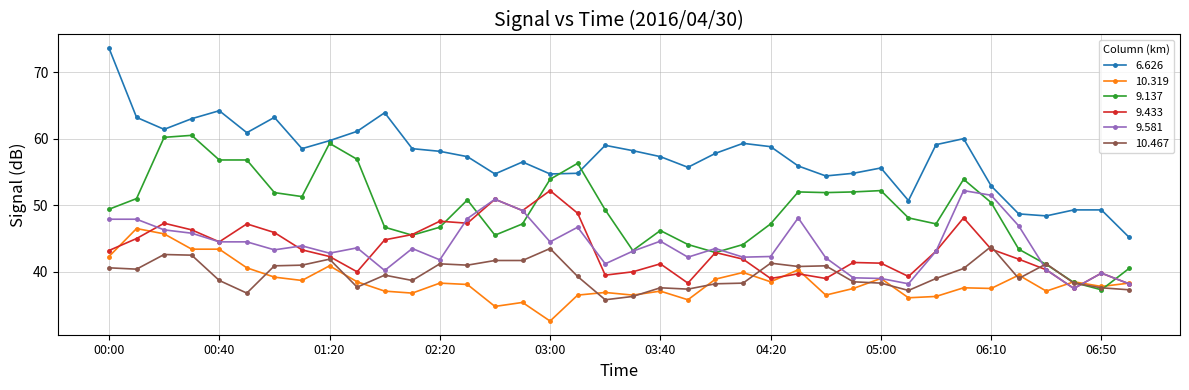

Which series has the largest total across all categories?

6.626